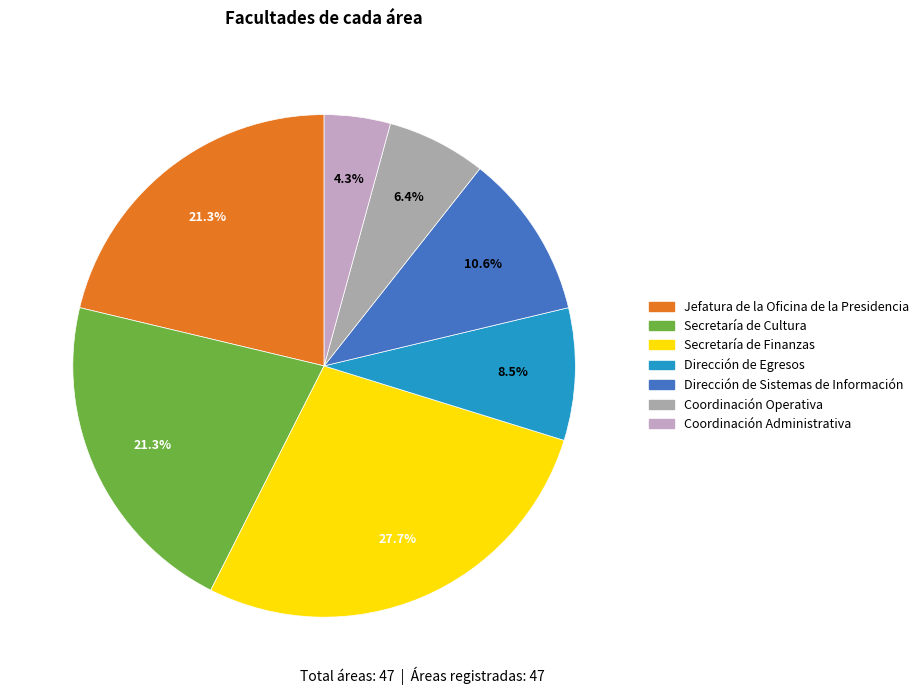

To the nearest percent, what is the difference between the largest and smallest slice percentages?

23%